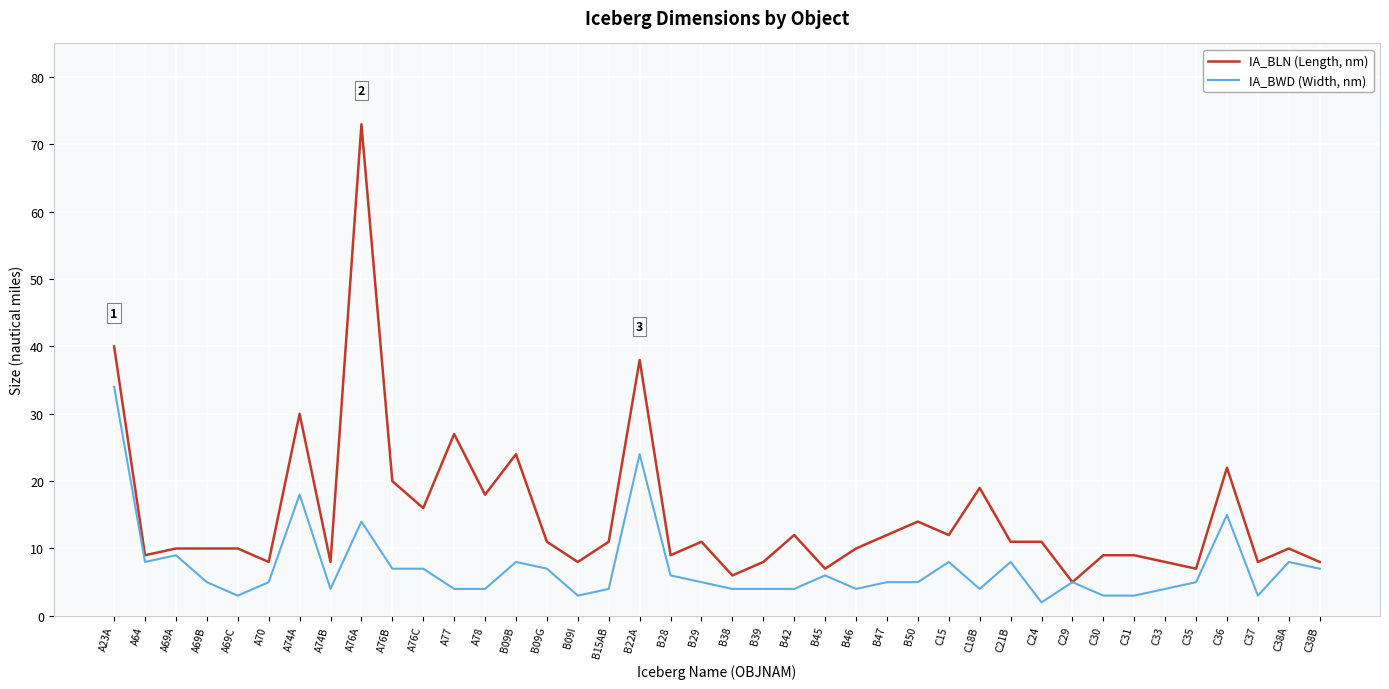

Rank the series by their maximum value, from highest to lowest.

IA_BLN (Length, nm), IA_BWD (Width, nm)